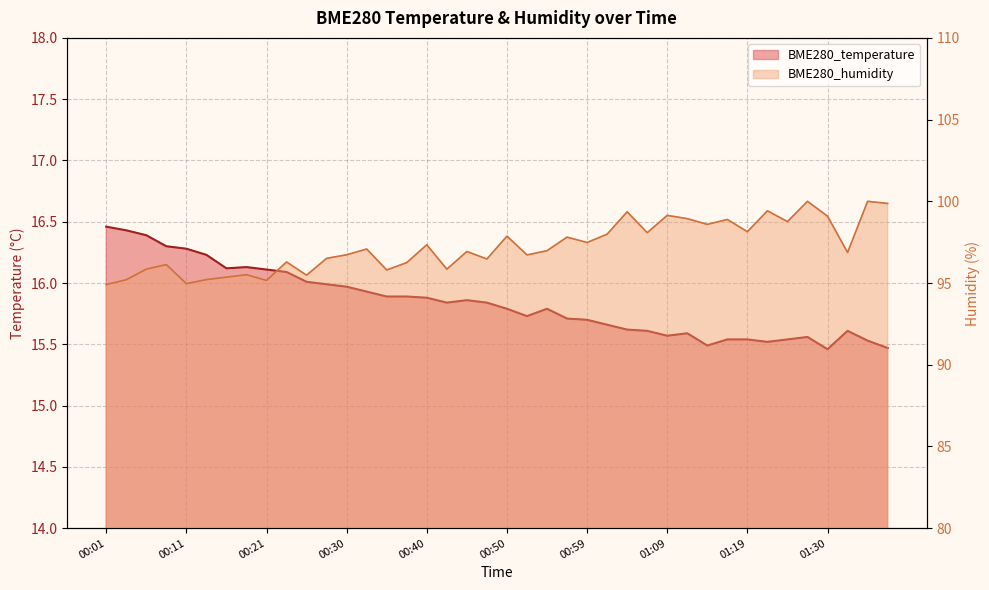

How many lines are shown in the chart?

2